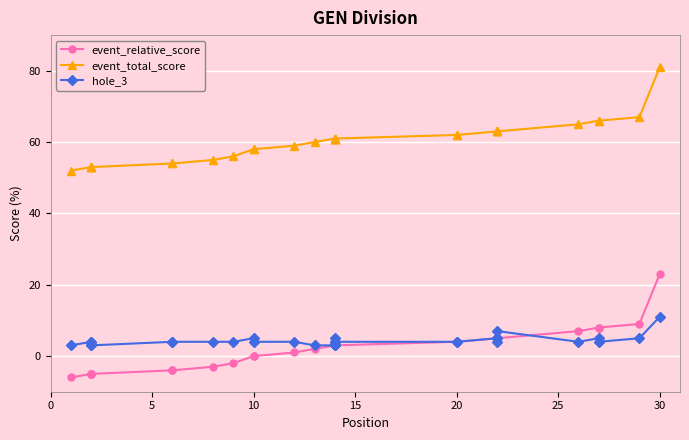

True or false: event_relative_score and event_total_score cross at least once.

False